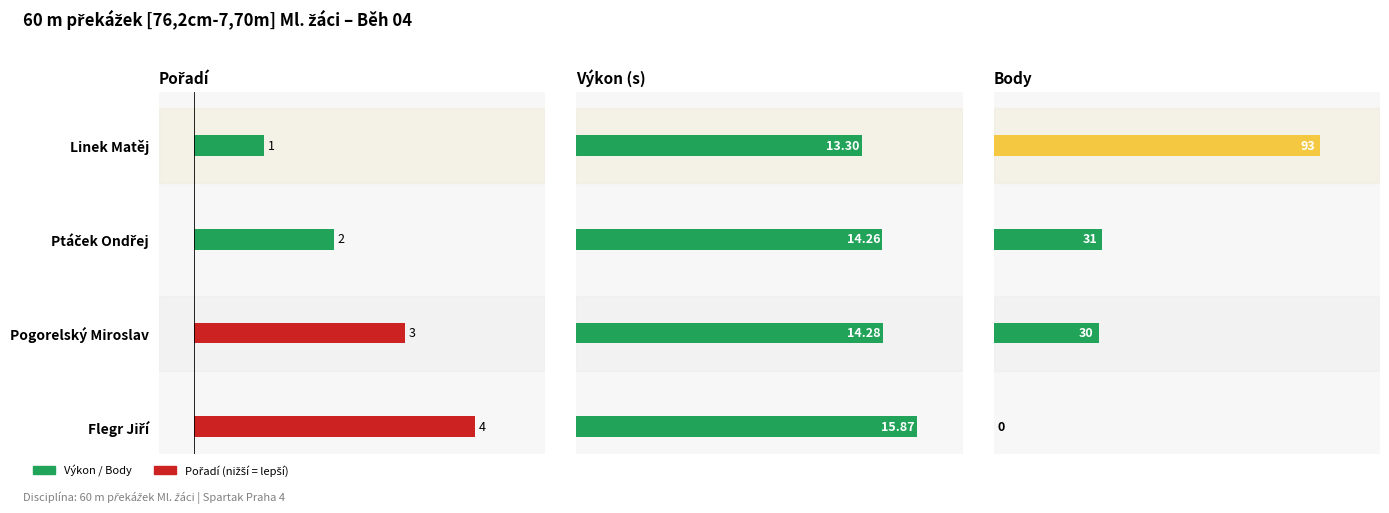

Which series has the widest spread of values?

Body